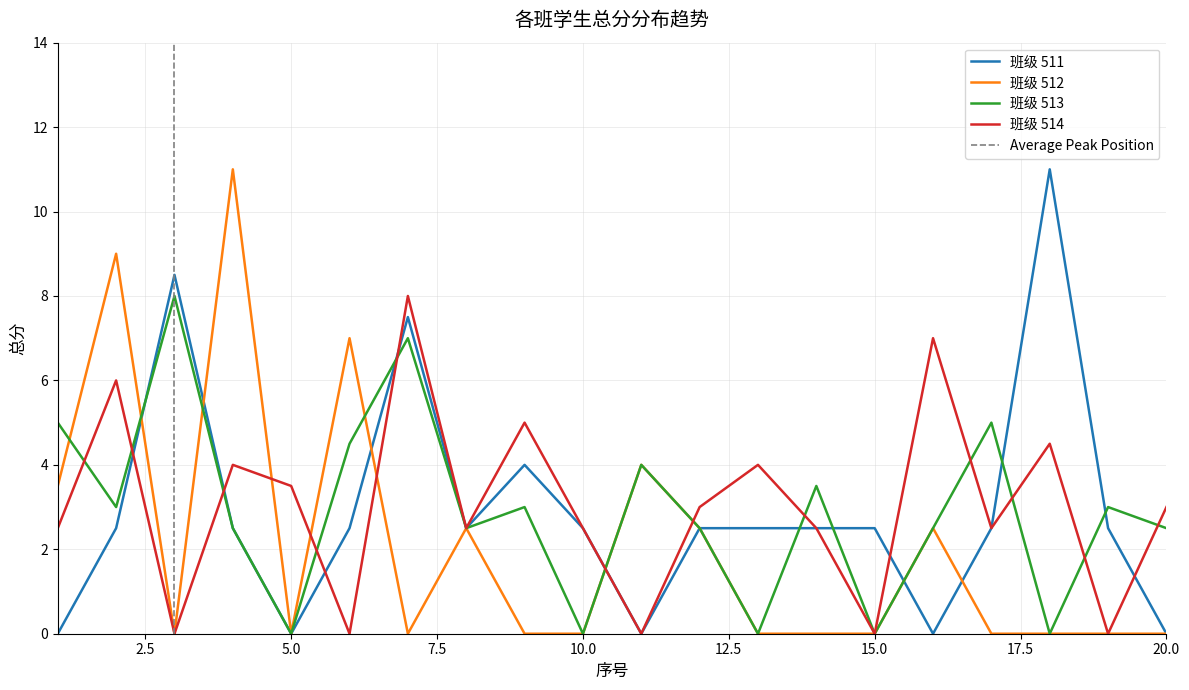

How many interior local peaks does the 班级 514 series have?

7